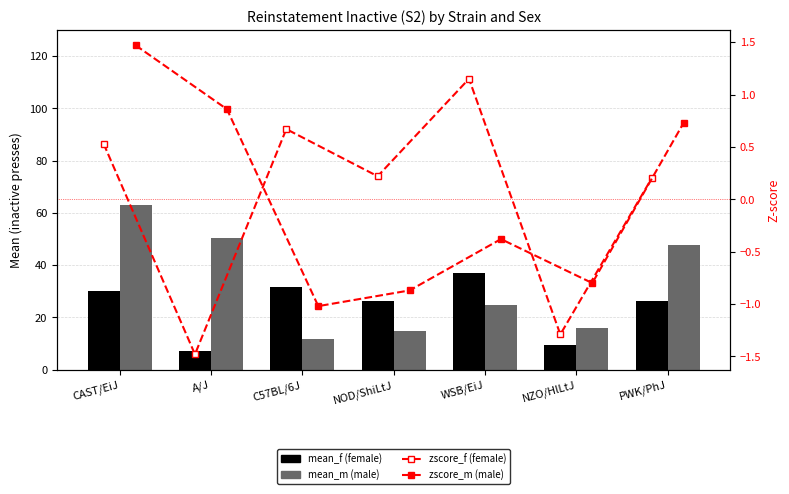

Is the value of zscore_f at C57BL/6J greater than the value of zscore_m at A/J?

No